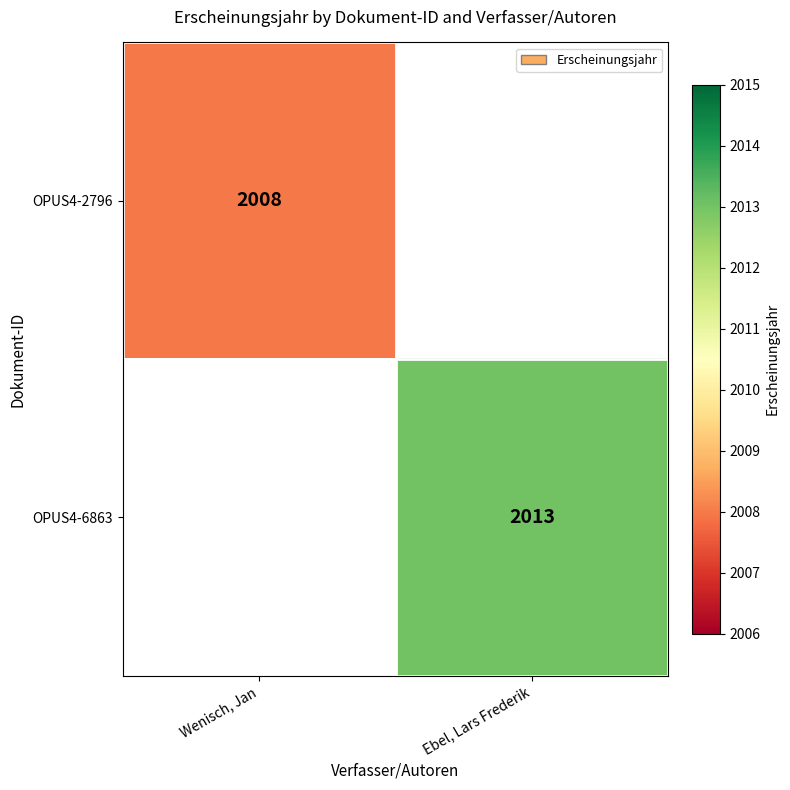

The OPUS4-2796 series shows 1305.7 at Wenisch, Jan. True or false?

False